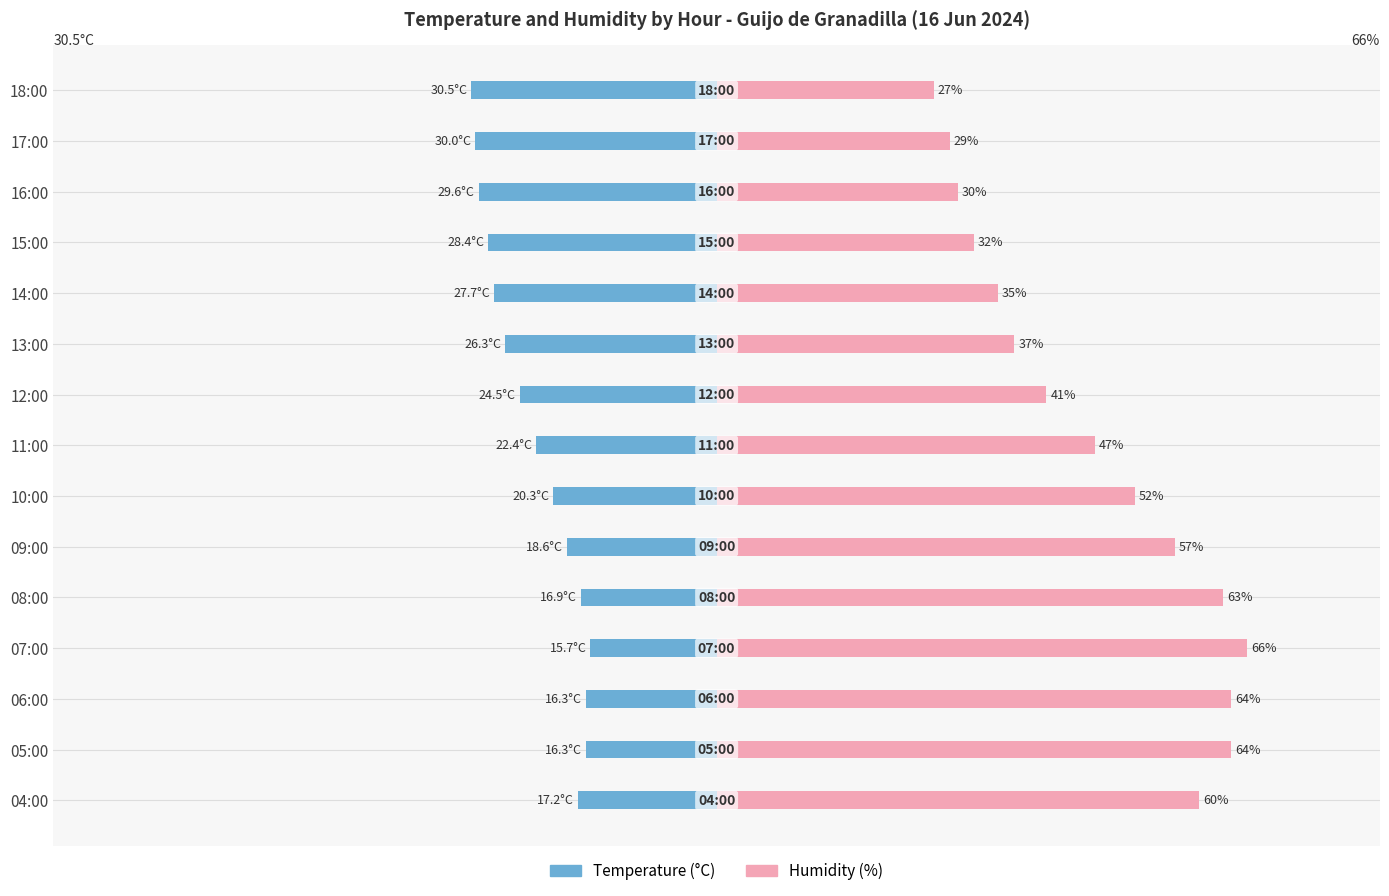

What are all the series names shown in the legend?

Temperature (°C), Humidity (%)